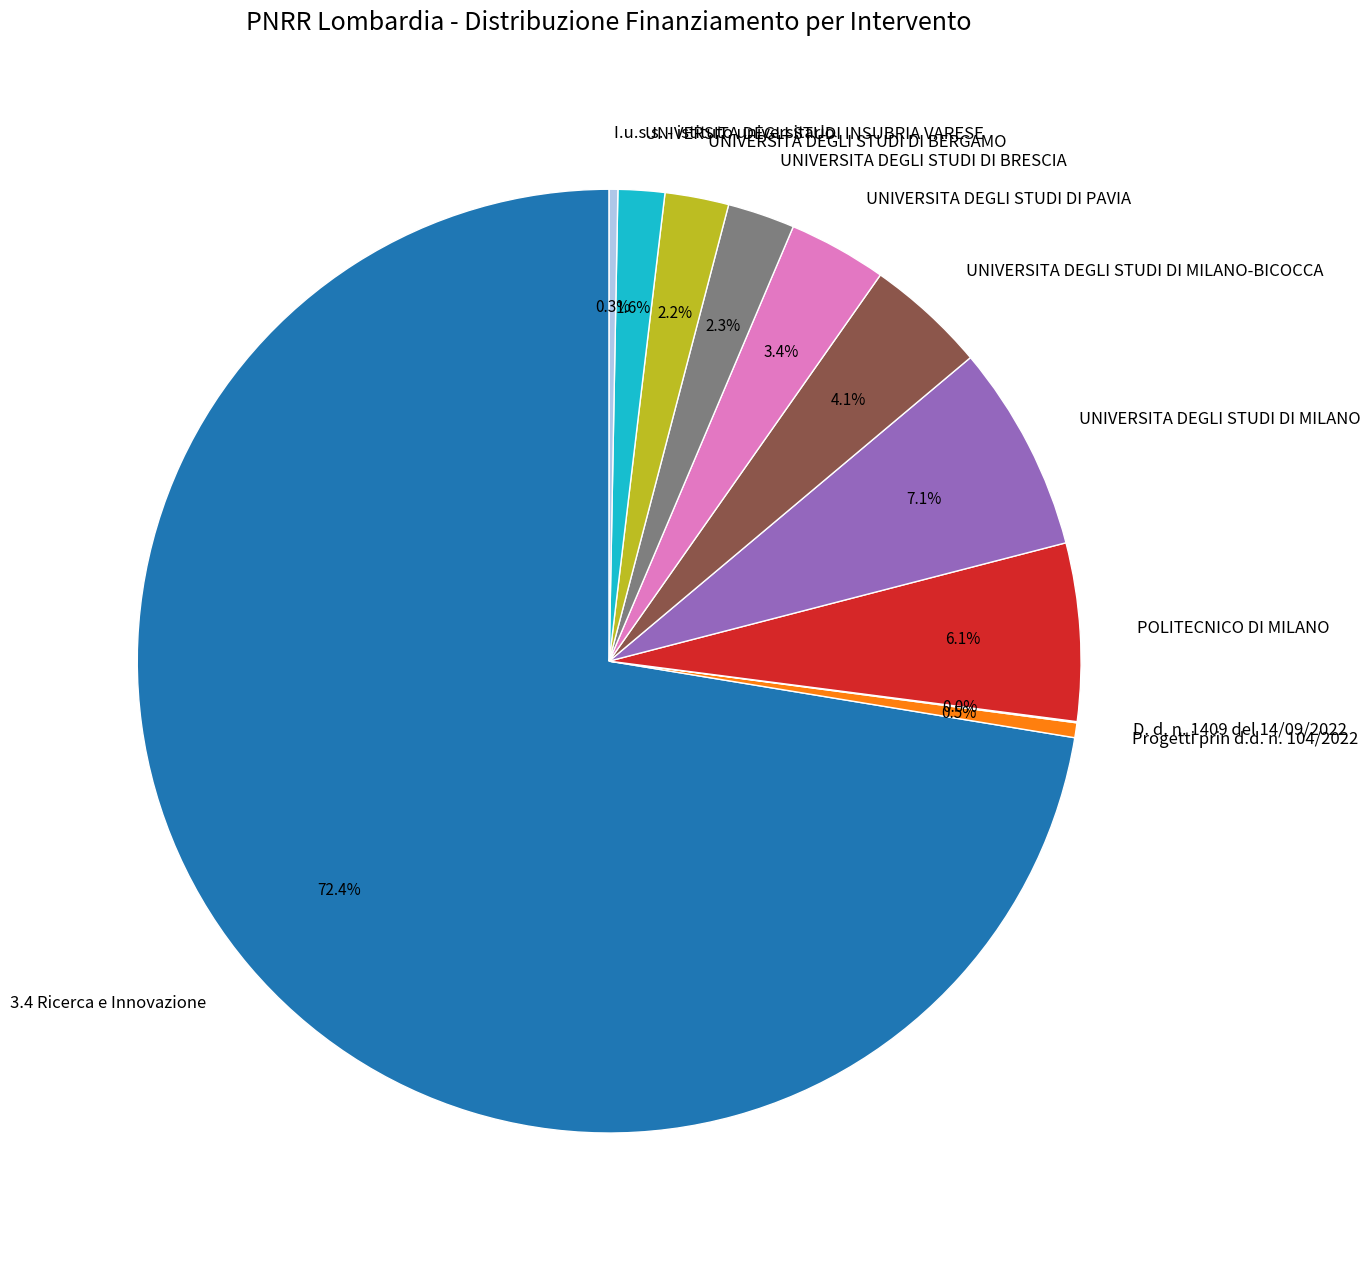

The UNIVERSITA DEGLI STUDI DI MILANO slice represents 1% of the pie. True or false?

False